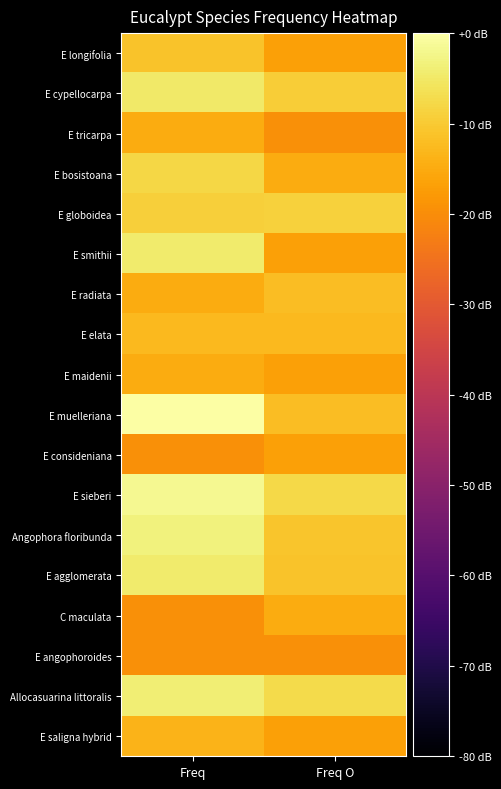

What is the total value across all series at Freq O?

-244.6